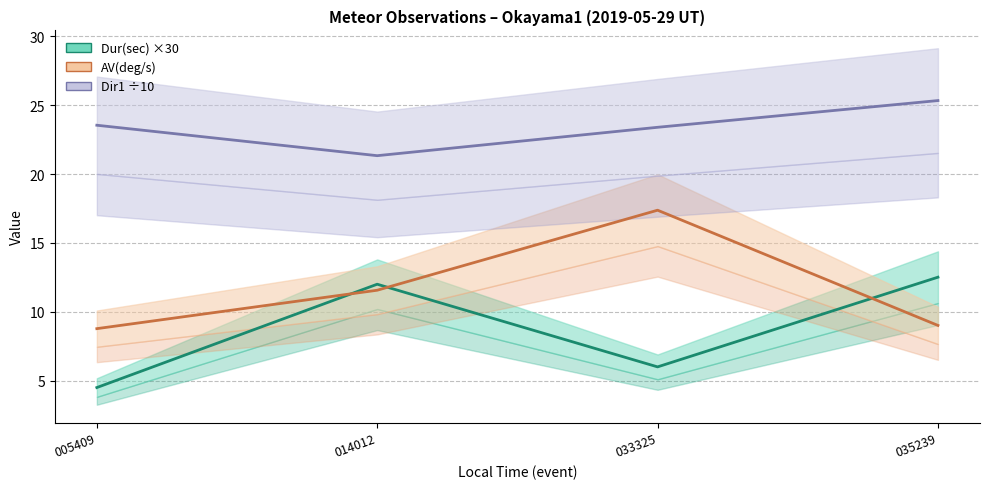

How many data points does each series have?

4